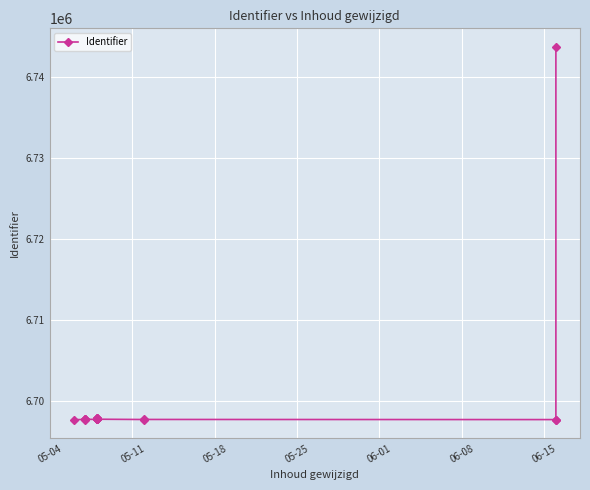

What is the difference between the maximum and minimum values?

46002